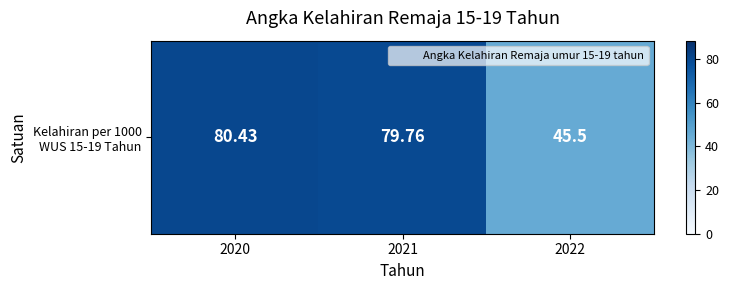

Between 2022 and 2021, which is larger?

2021